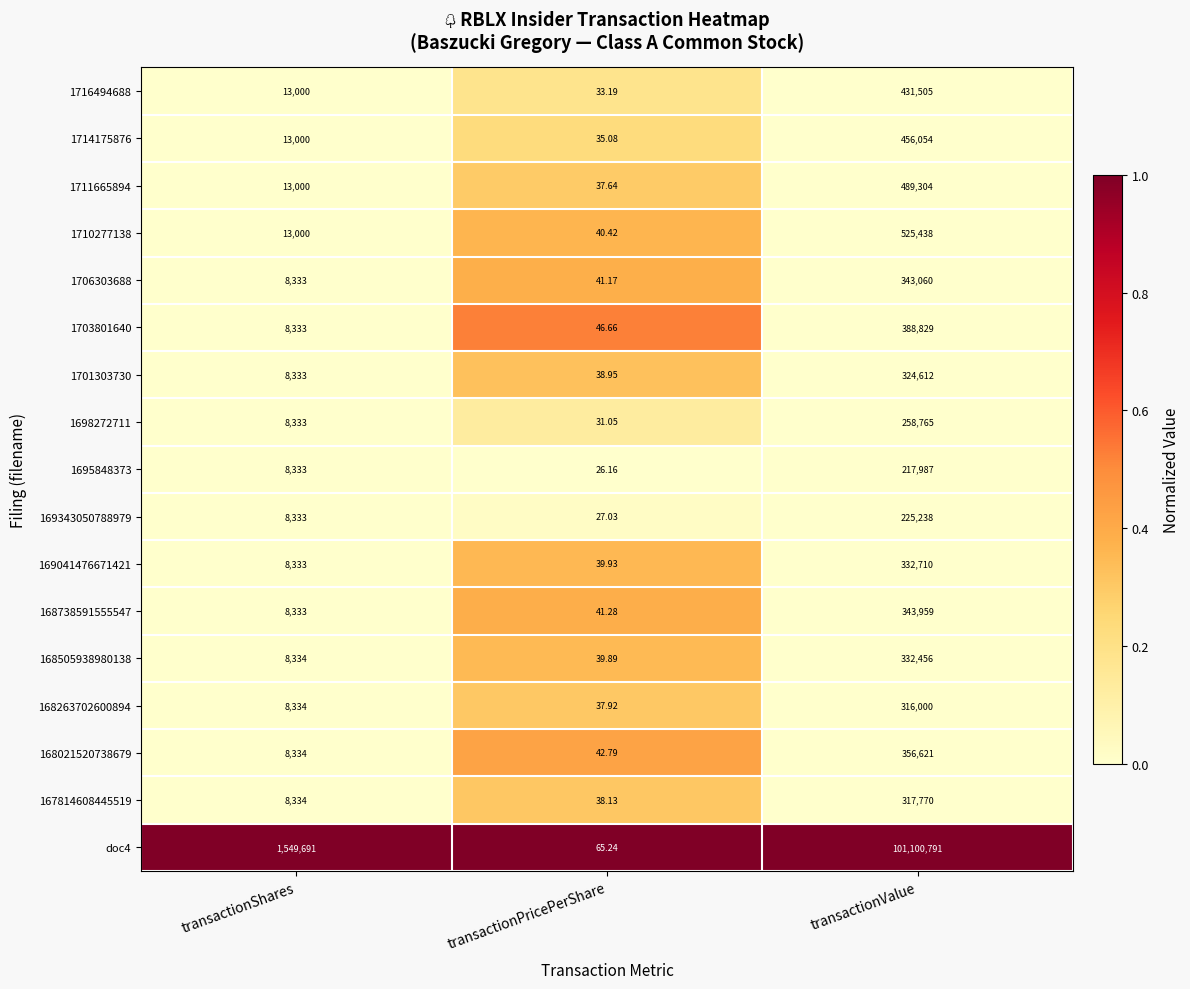

Which series has the largest total across all categories?

doc4